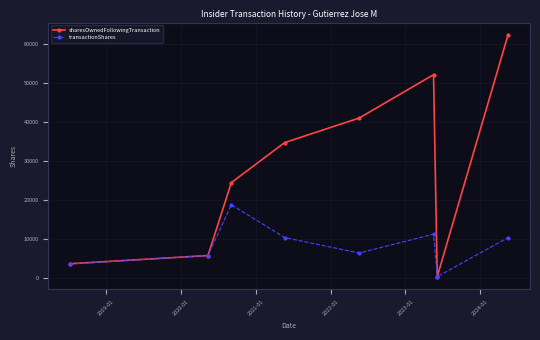

Which series has the largest total across all categories?

sharesOwnedFollowingTransaction